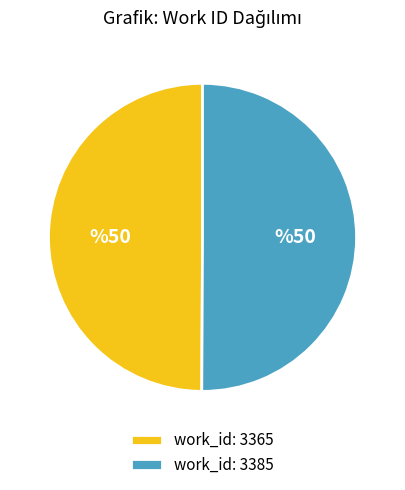

Do work_id: 3365 and work_id: 3385 together represent more than half of the pie?

Yes